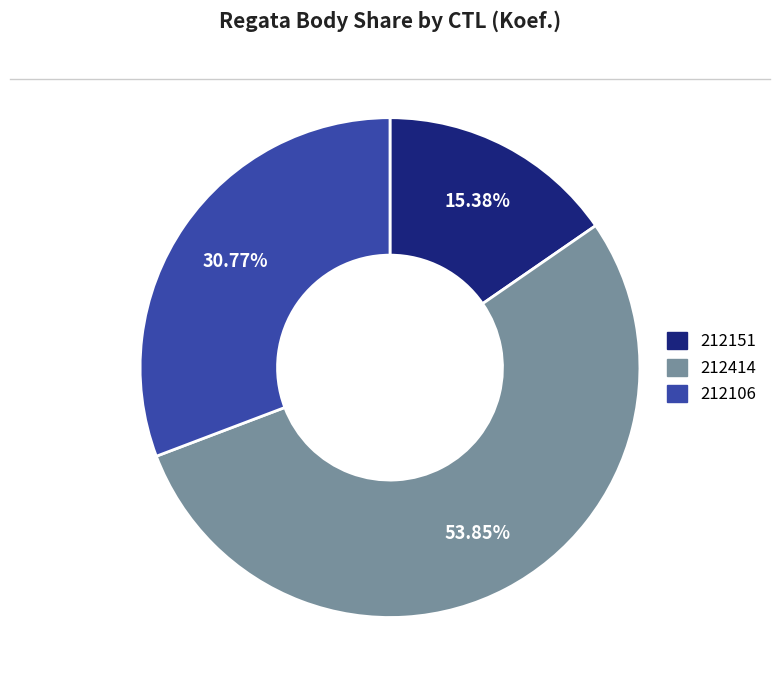

To the nearest percent, what is the difference between the 212151 and 212414 slice percentages?

38%